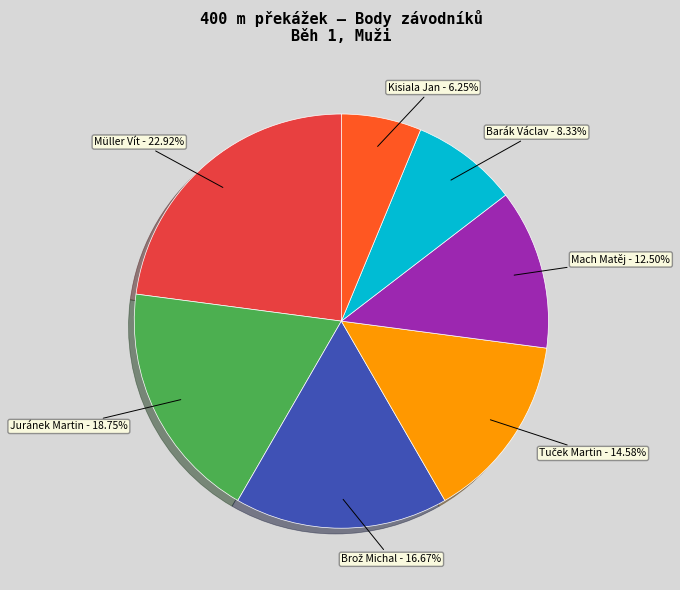

How many segments does this pie chart have?

7